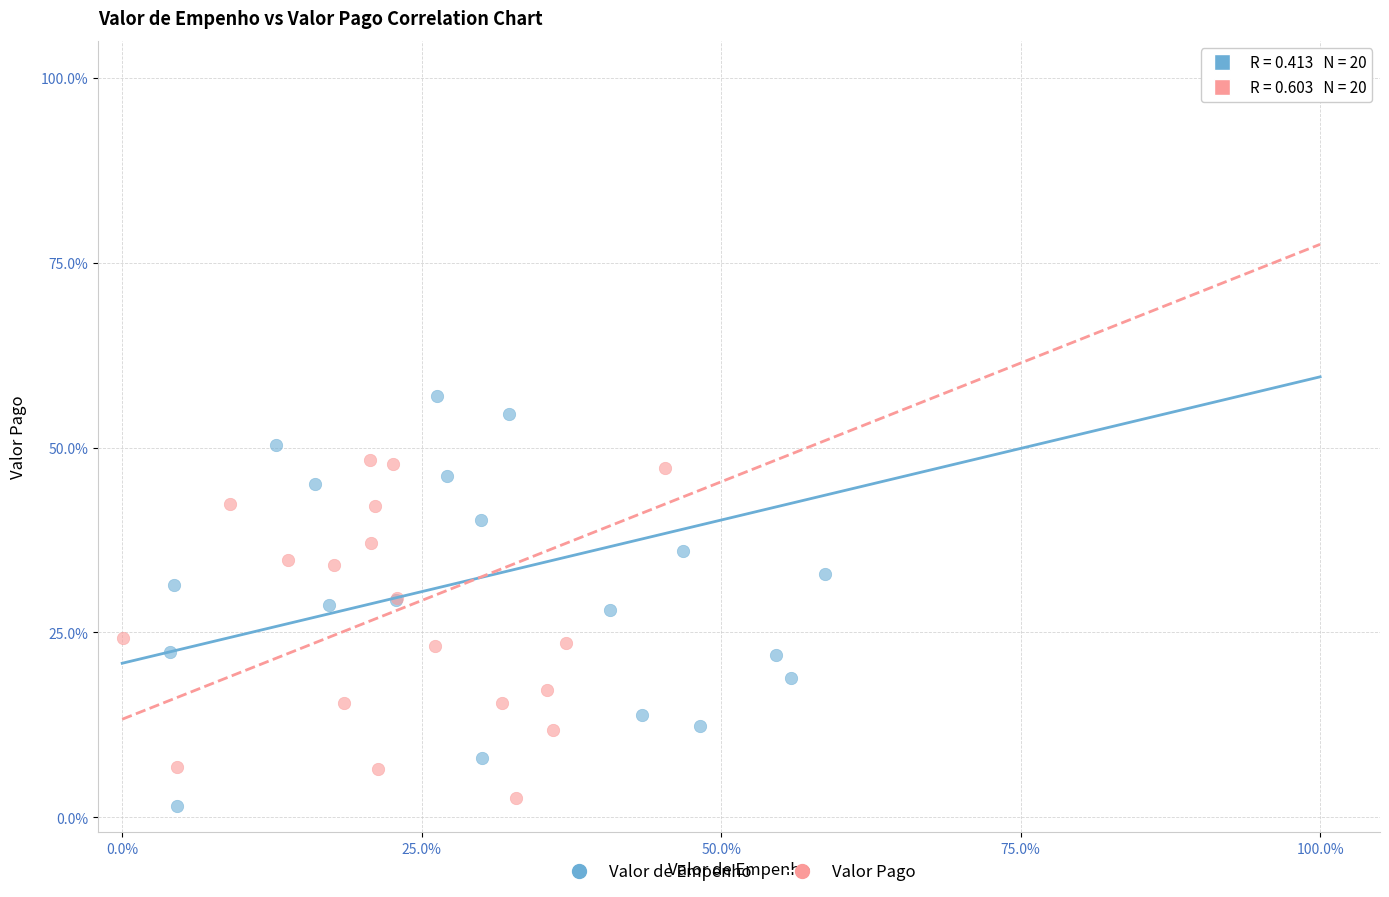

Which series contains the lowest Y value?

Valor de Empenho